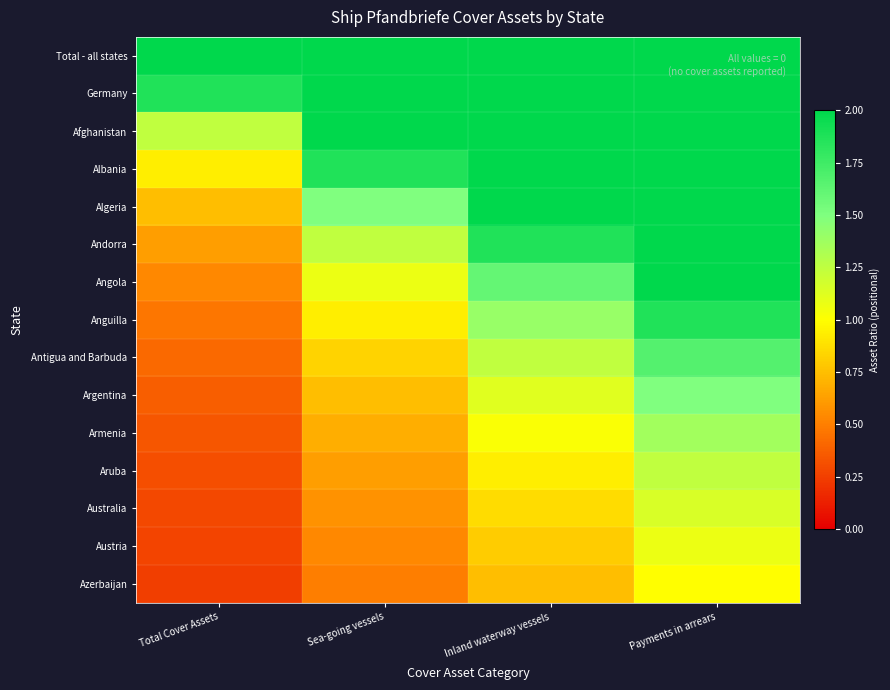

Which category has the highest value across all series?

Total Cover Assets